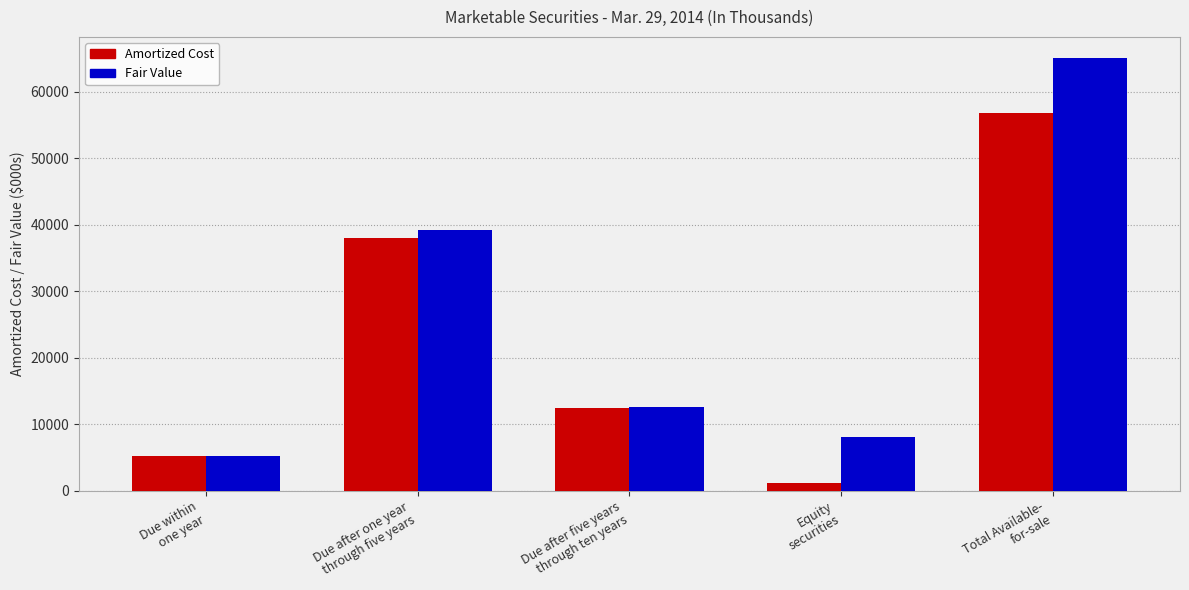

True or false: Amortized Cost has a value of 56771 at Total Available-
for-sale.

True